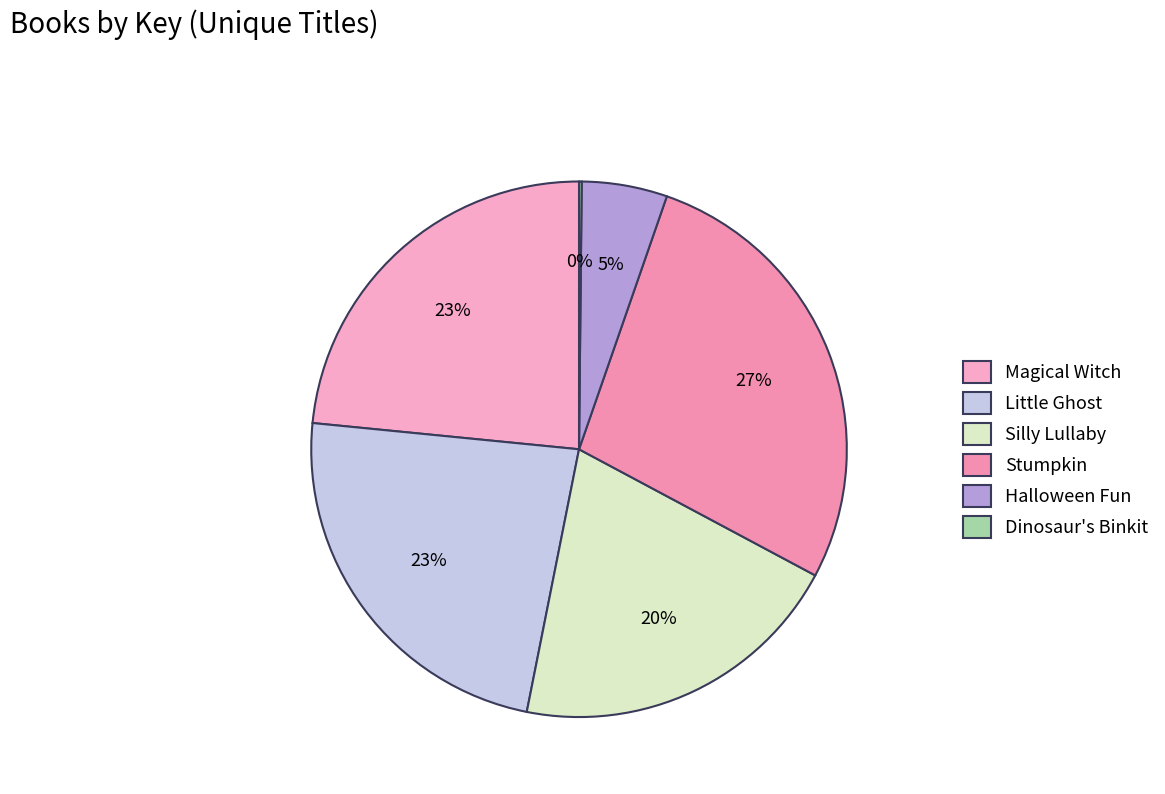

Rank the categories by value from highest to lowest.

Stumpkin, Magical Witch, Little Ghost, Silly Lullaby, Halloween Fun, Dinosaur's Binkit